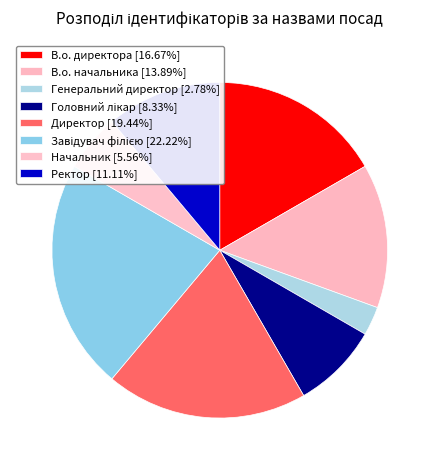

Does В.о. начальника represent more than half of the total?

No